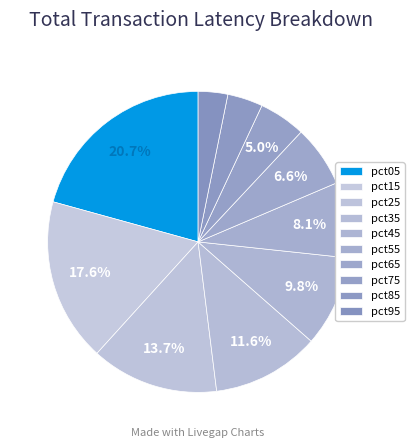

How many segments does this pie chart have?

10